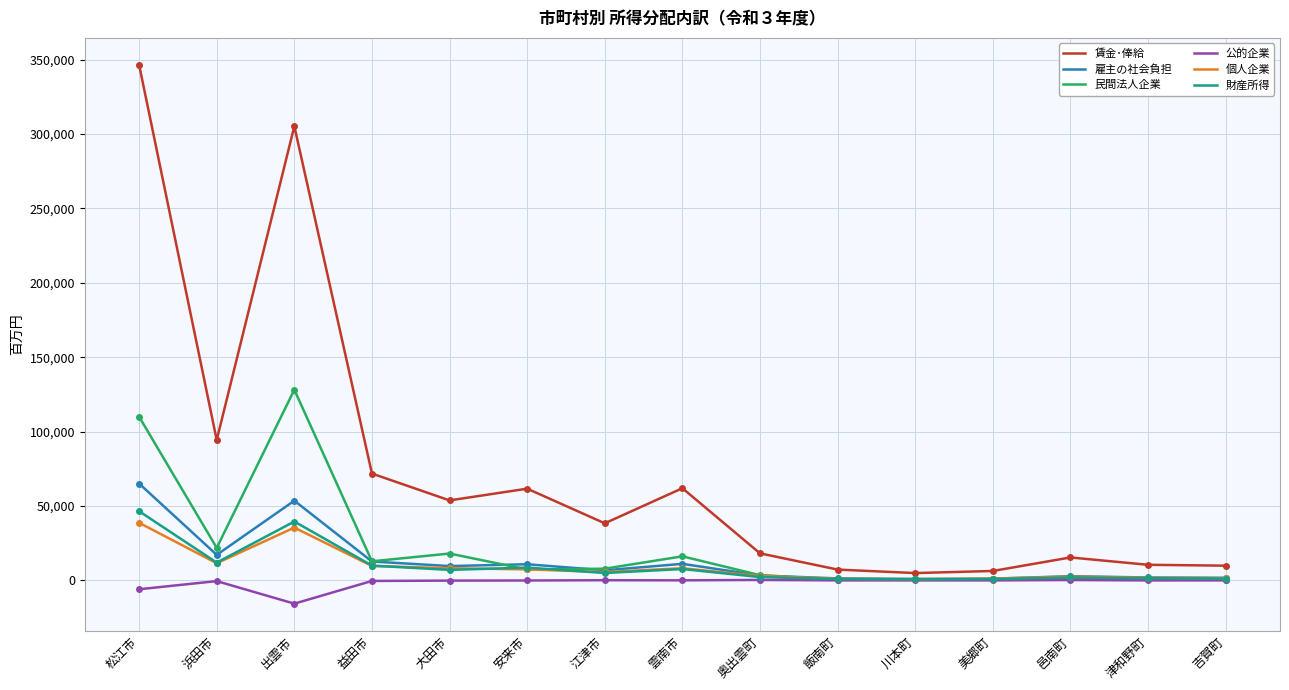

At which label does 民間法人企業 reach its peak?

出雲市